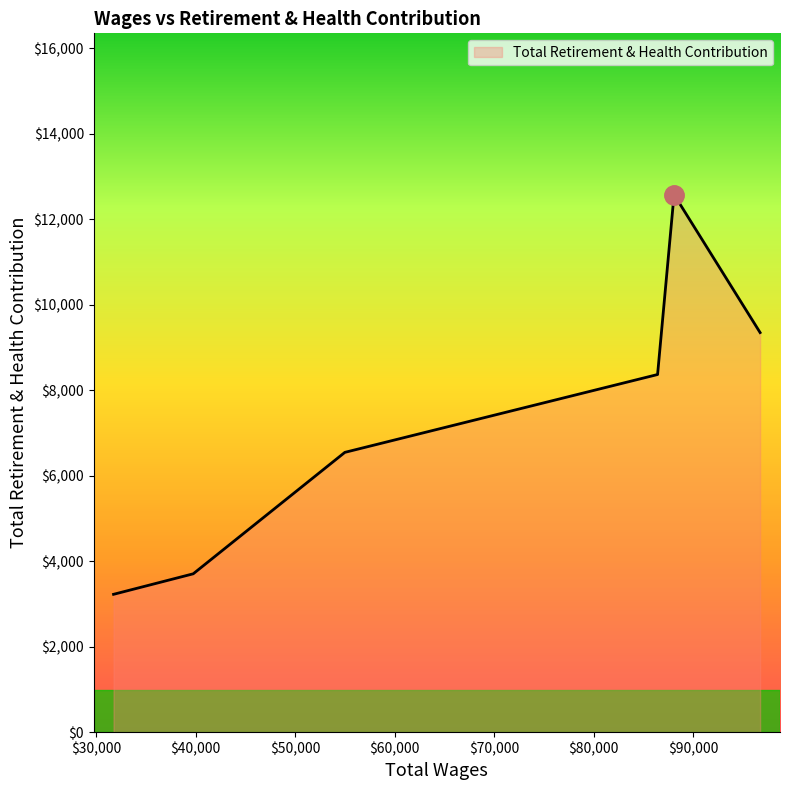

What is the difference between the maximum and minimum values?

9351